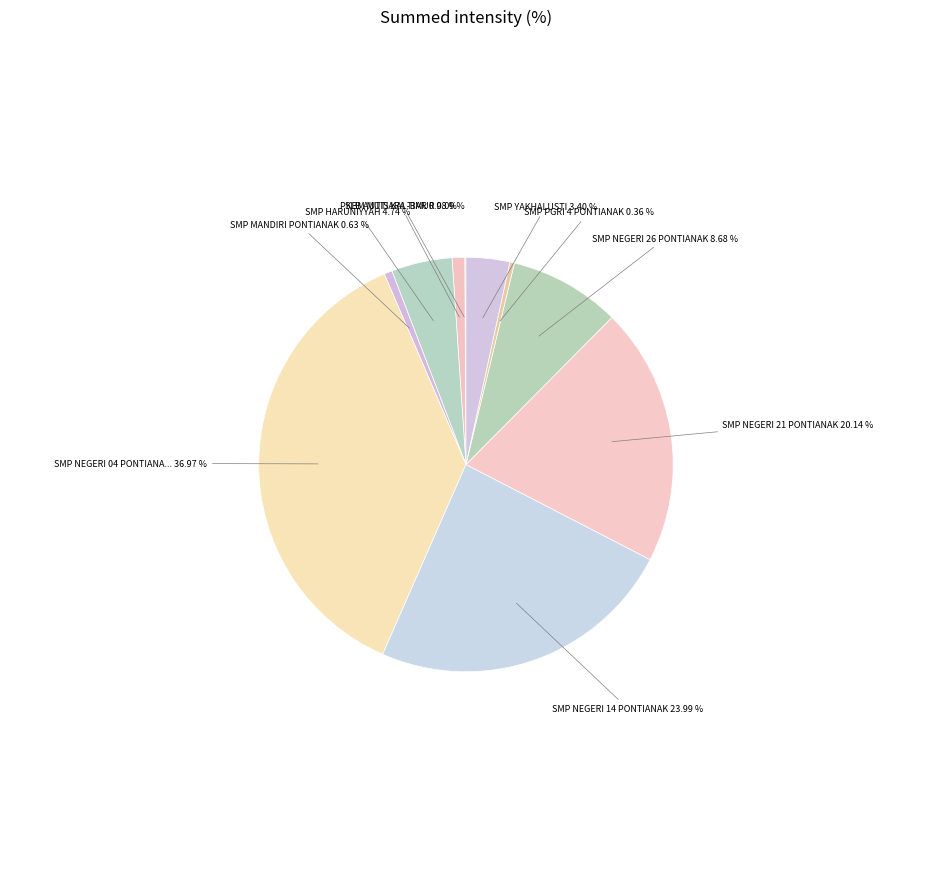

Which slice is the largest?

SMP NEGERI 04 PONTIANAK TIMUR